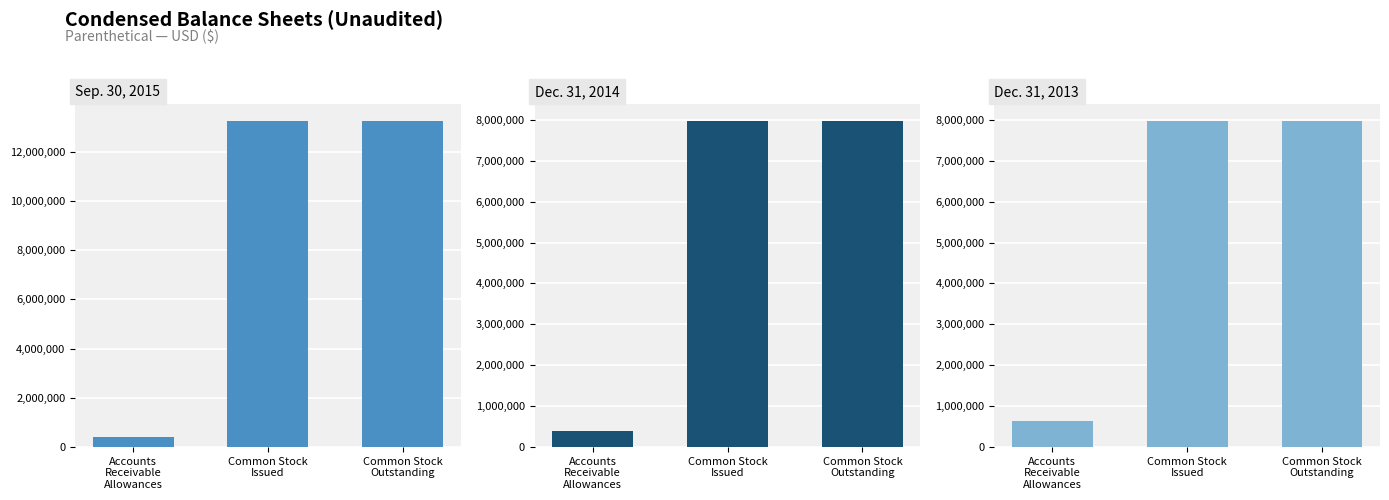

How many bars are there in each group?

3